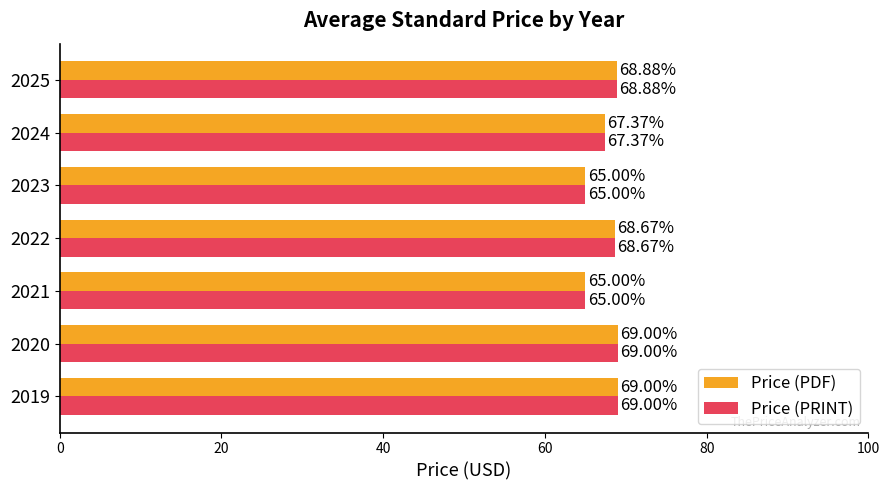

What is the sum of the Price (PRINT) values at 2020 and 2019?

138.0